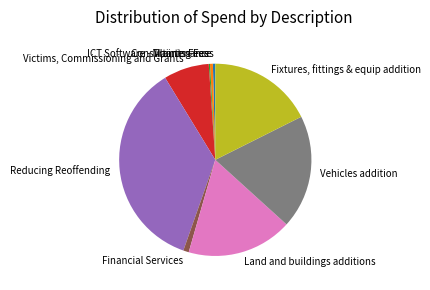

What is the ratio of the value at Vehicles addition to the value at Training Fees?

47.8